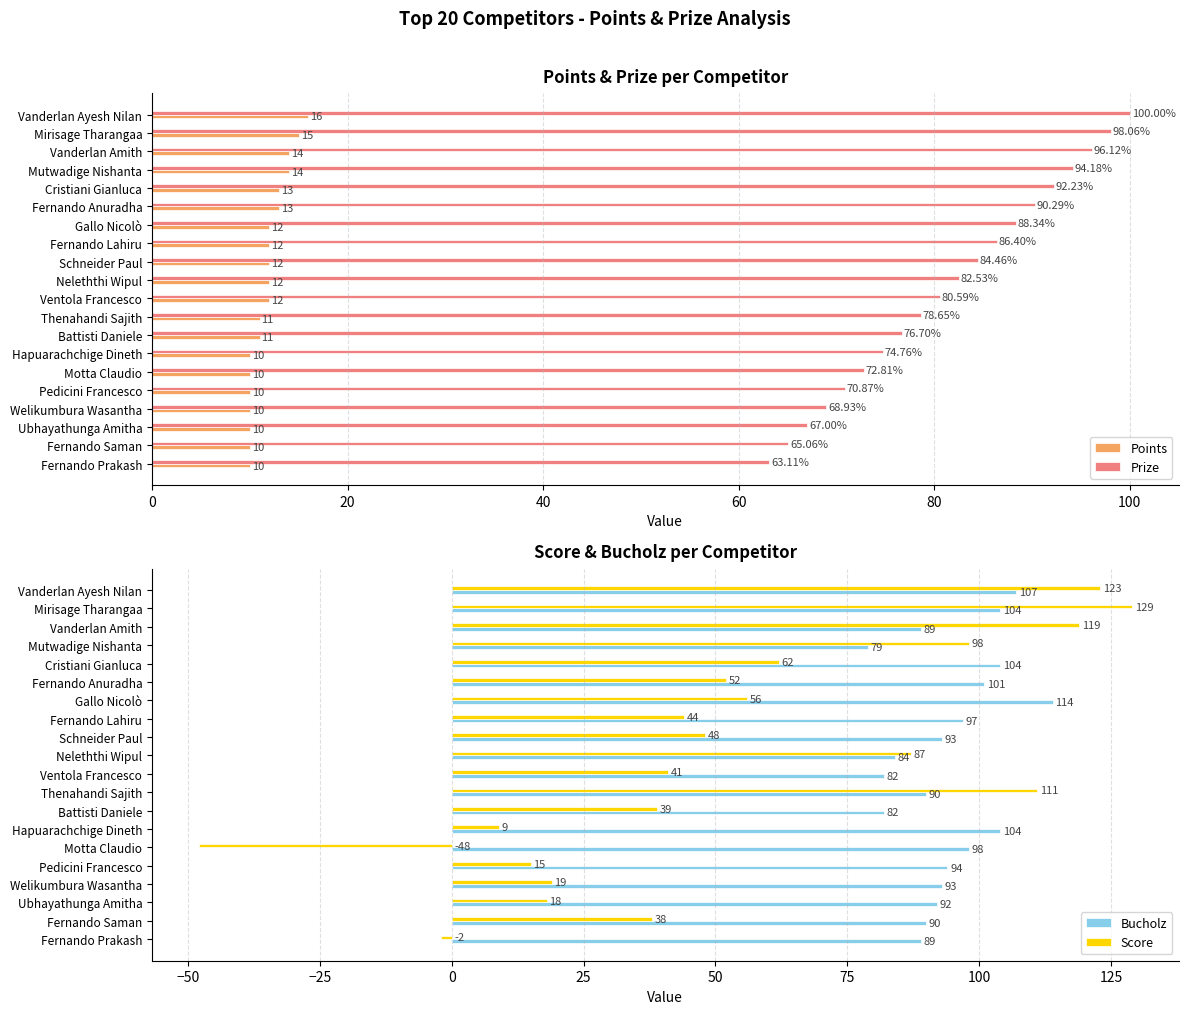

Is the value of Prize at Schneider Paul greater than the value of Points at Battisti Daniele?

Yes